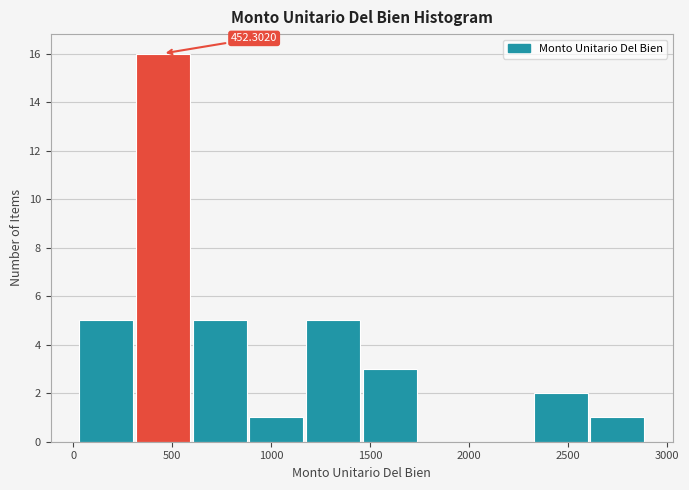

Which range on the x-axis has the tallest bar?

300 to 600